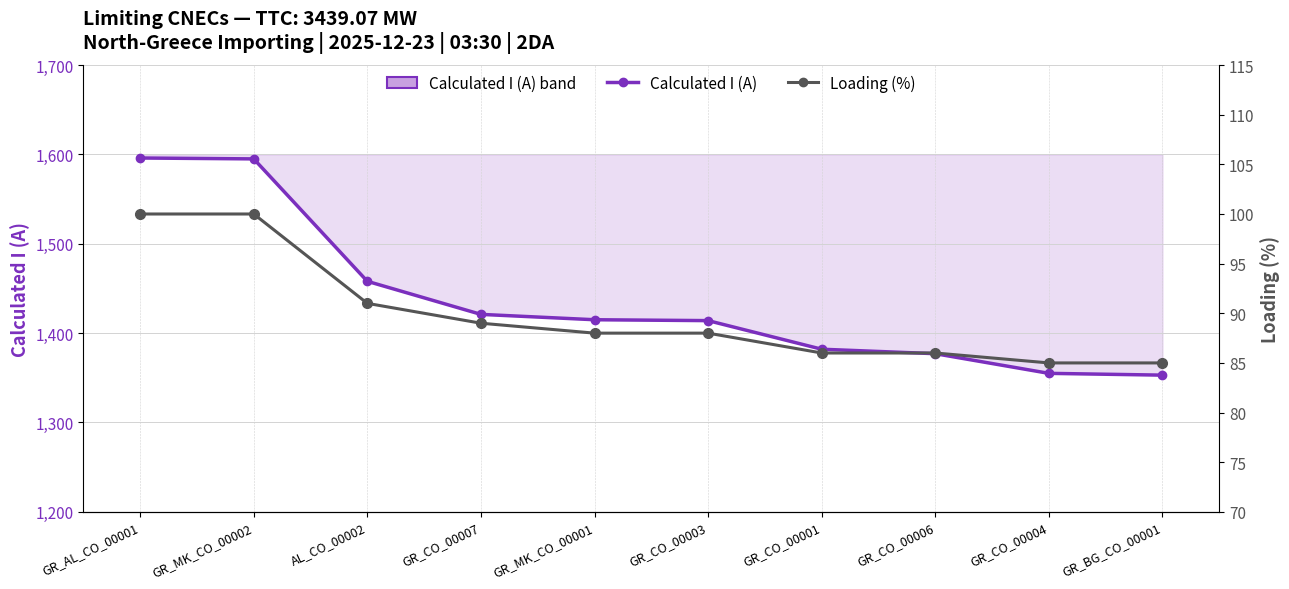

What is the label of the 1st point from the right?

GR_BG_CO_00001